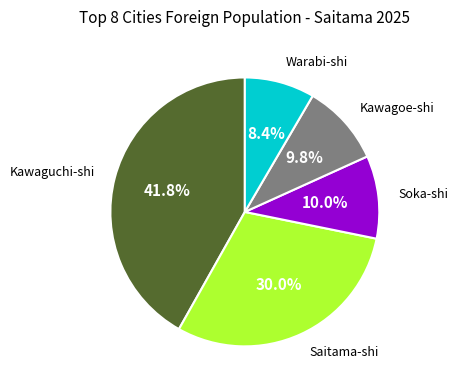

What is the smallest slice in the pie chart?

Warabi-shi